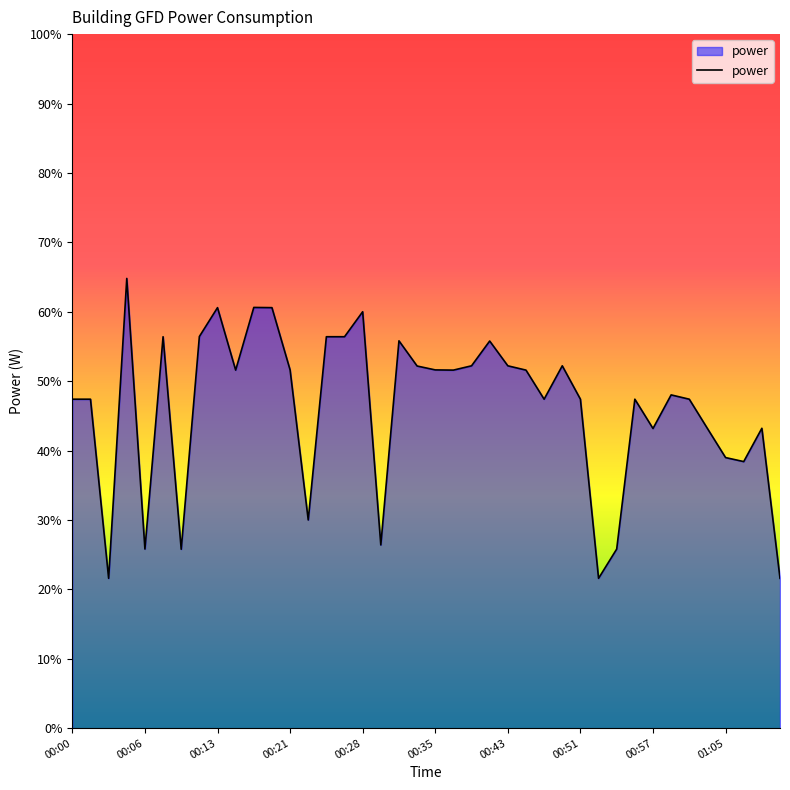

What is the difference between the maximum and minimum values?

43.2